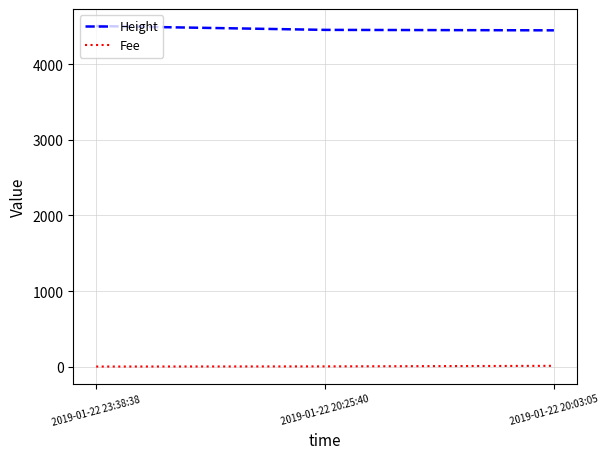

Count the number of categories in the chart.

3